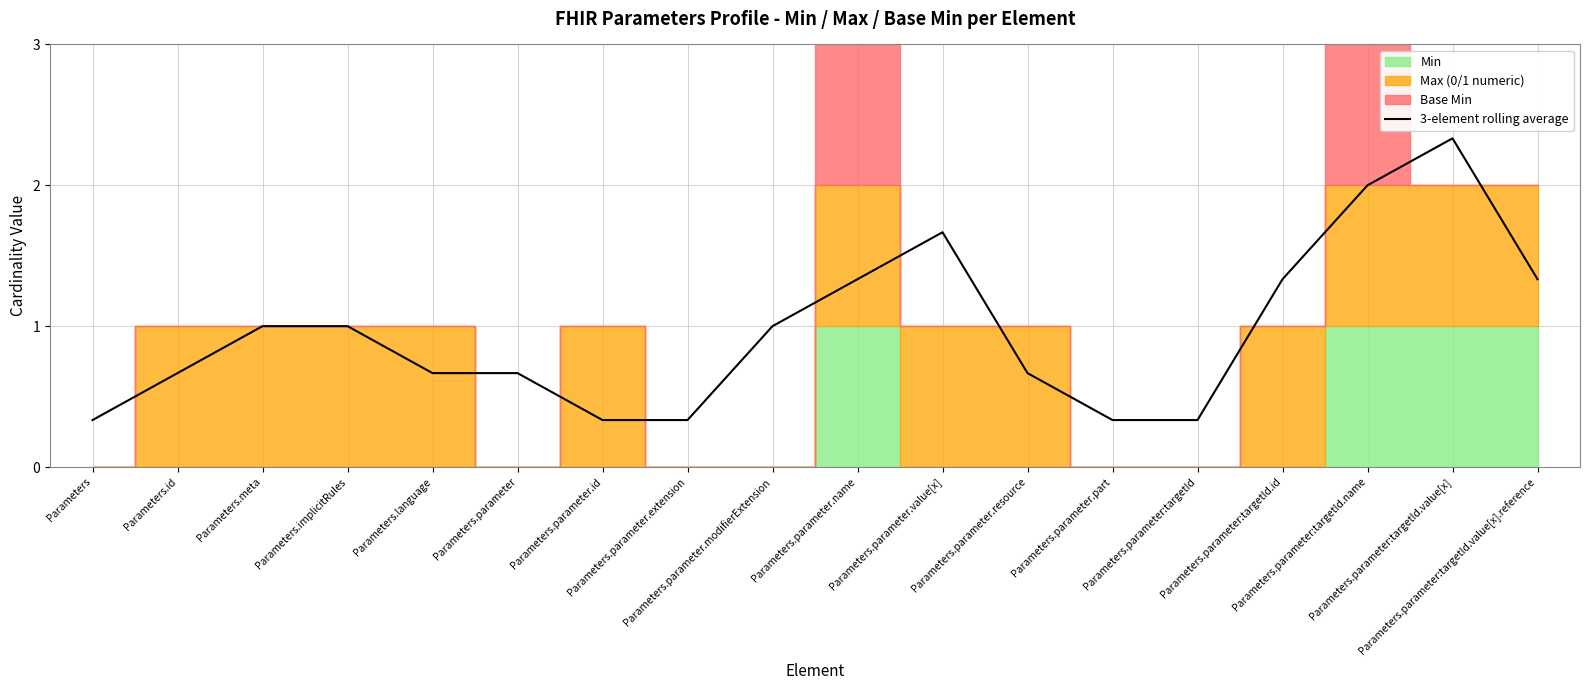

Between Parameters.parameter.name and Parameters.parameter.value[x], which is larger?

Parameters.parameter.value[x]